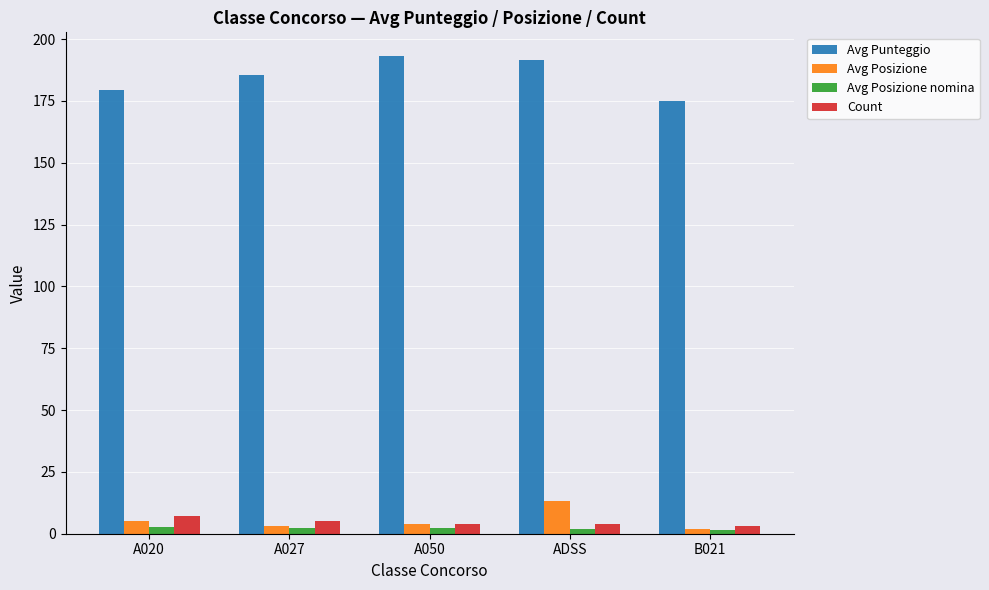

Rank the series by their maximum value, from lowest to highest.

Avg Posizione nomina, Count, Avg Posizione, Avg Punteggio